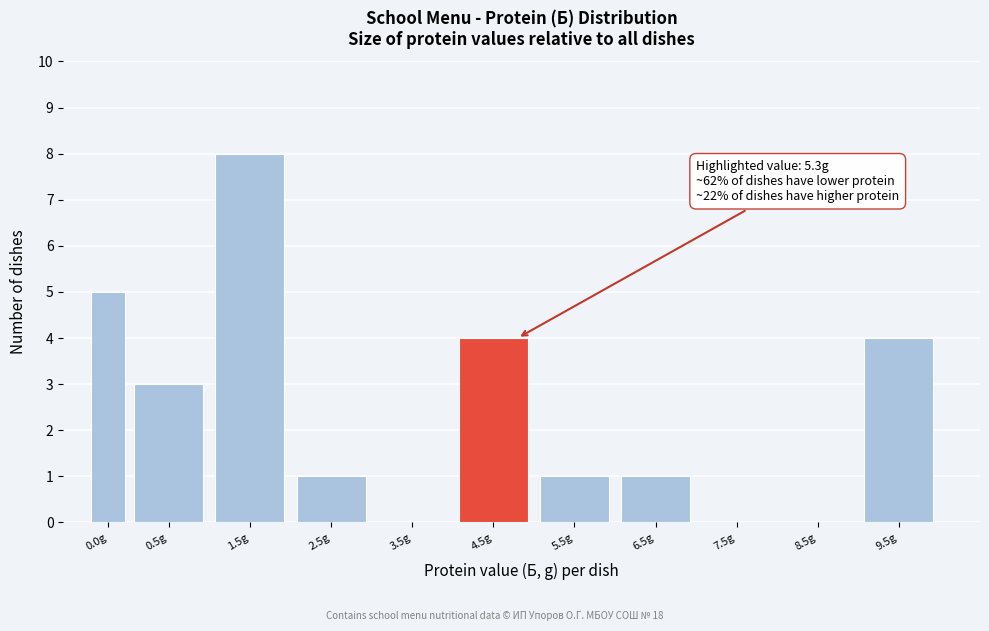

Reading right to left, list all the values displayed in this chart.

9.5g=4	8.5g=0	7.5g=0	6.5g=1	5.5g=1	4.5g=4	3.5g=0	2.5g=1	1.5g=8	0.5g=3	0.0g=5